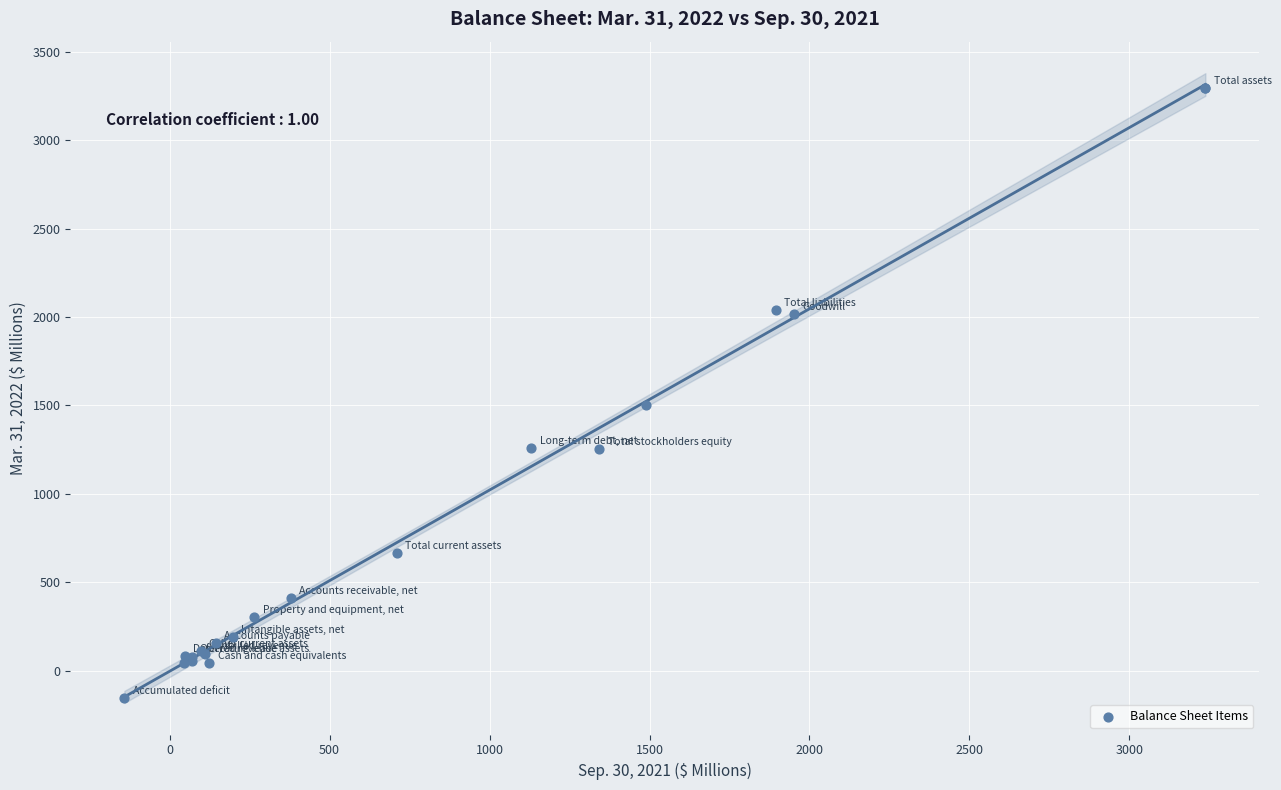

What Y value in the scatter plot is closest to 1570?

1499.9